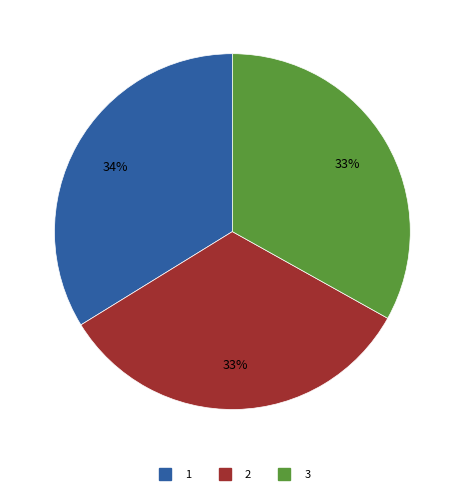

Does 2 represent more than half of the total?

No